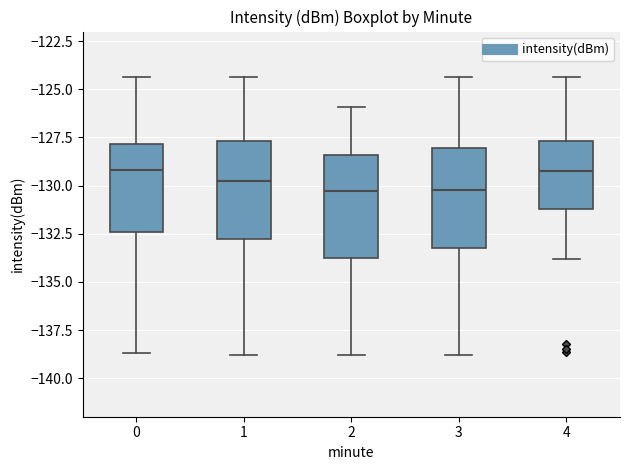

Reading left to right, read every box against the y-axis: the position of its median line, the range the box covers, and the ends of its whiskers. The values are not printed on the chart, so give them approximately, as read against the axis.

0: median -129.0, box -132.5 to -128.0, whiskers -138.5 to -124.5
1: median -129.5, box -133.0 to -127.5, whiskers -139.0 to -124.5
2: median -130.5, box -134.0 to -128.5, whiskers -139.0 to -126.0
3: median -130.0, box -133.0 to -128.0, whiskers -139.0 to -124.5
4: median -129.0, box -131.0 to -127.5, whiskers -134.0 to -124.5